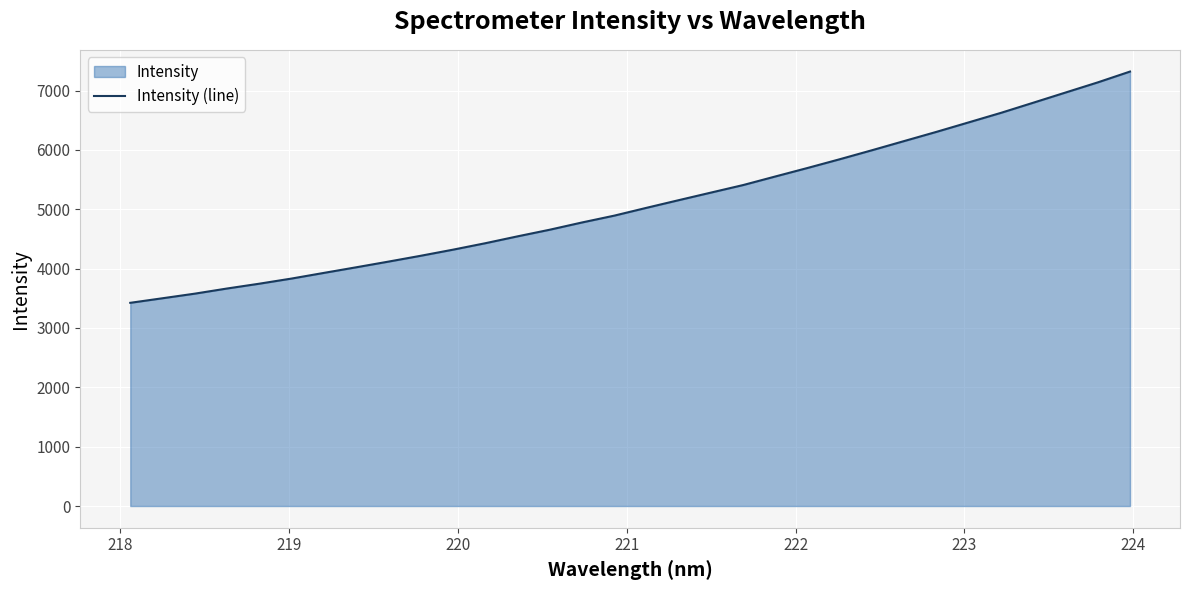

What is the maximum value shown in the chart?

7319.4